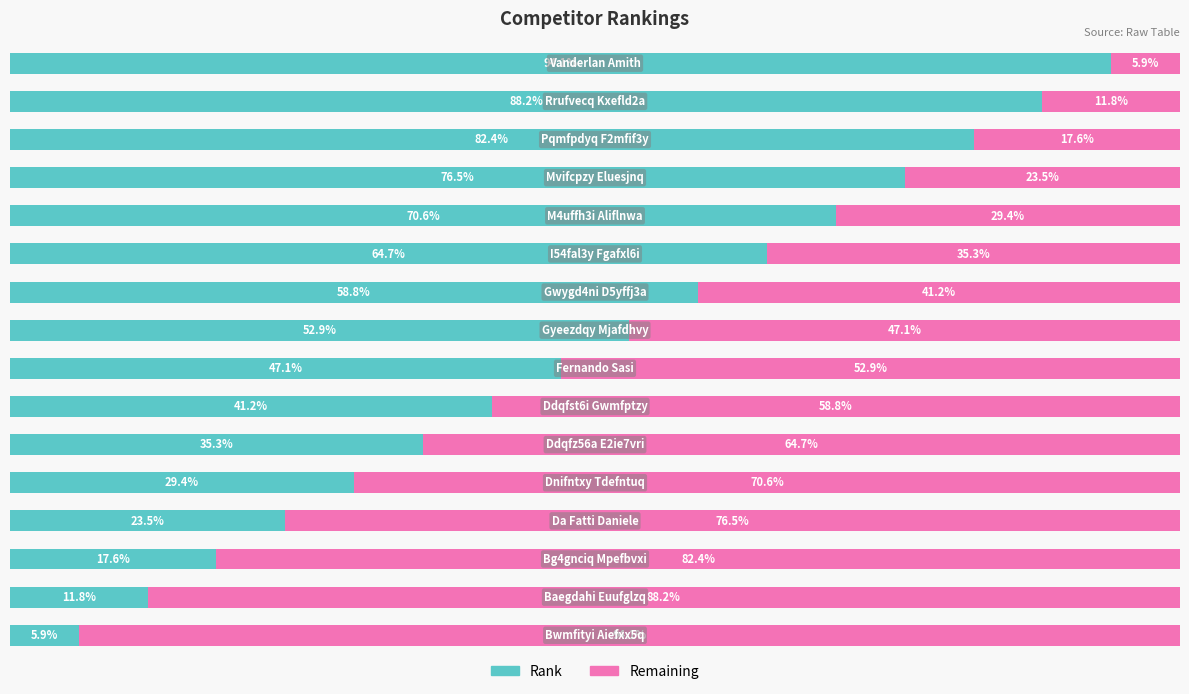

At how many categories does at least one series exceed 7?

16